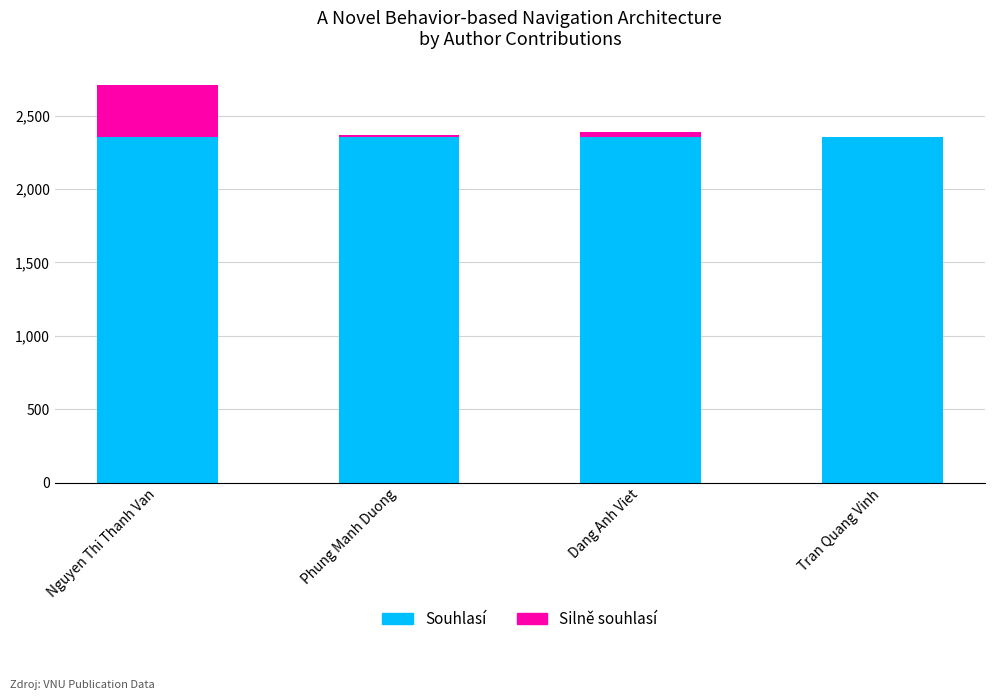

At which category is the sum across all series the highest?

Nguyen Thi Thanh Van